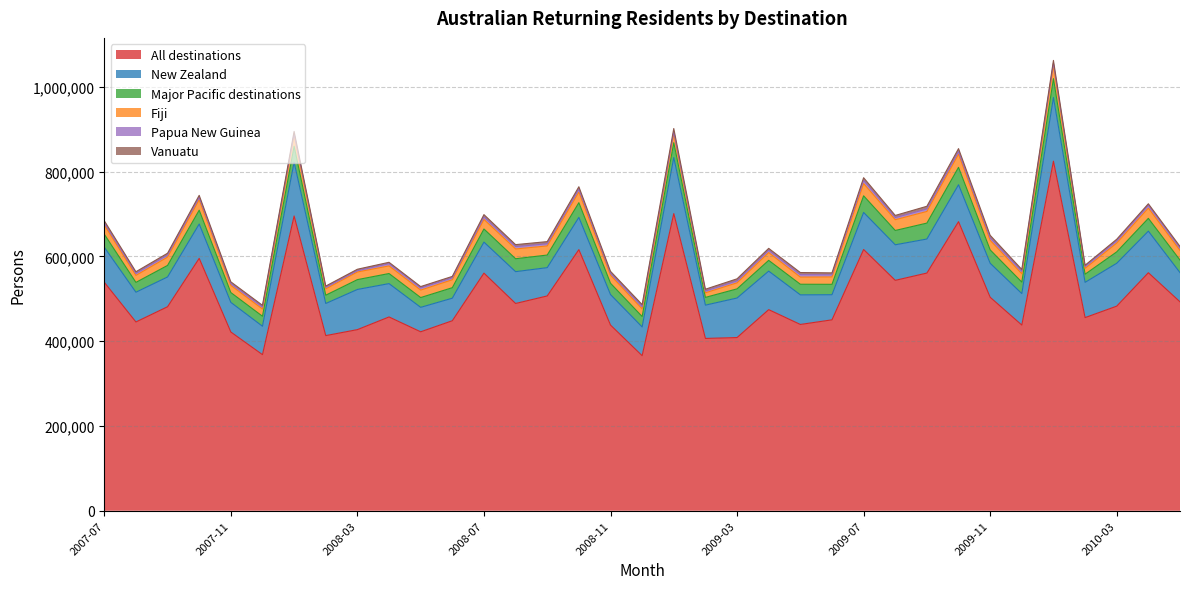

How many data points does each series have?

35